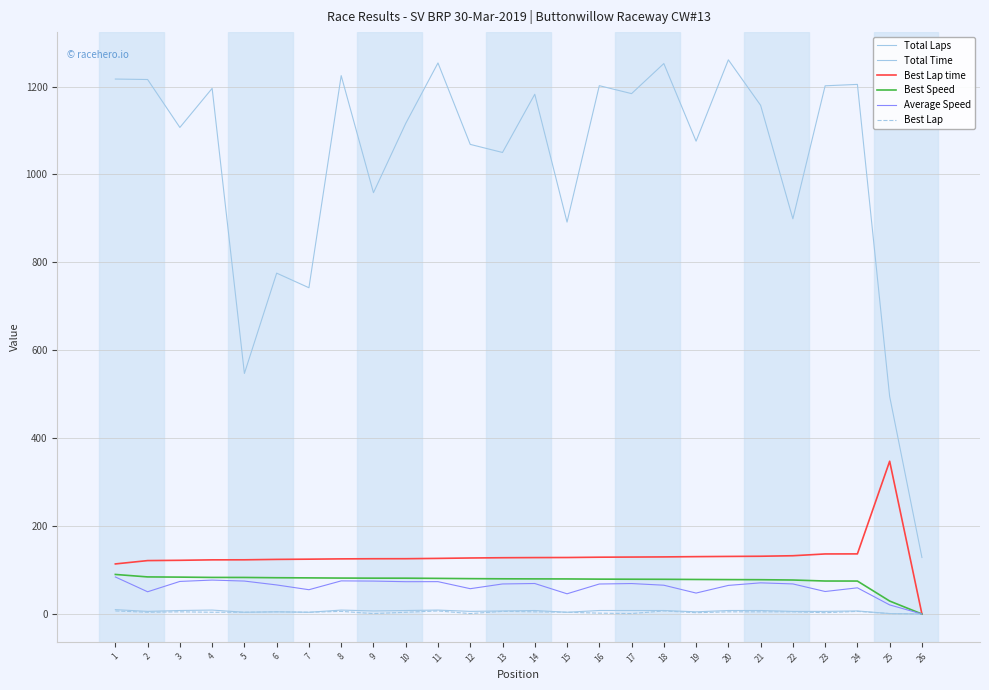

Does the chart display data point markers on the line(s)?

No